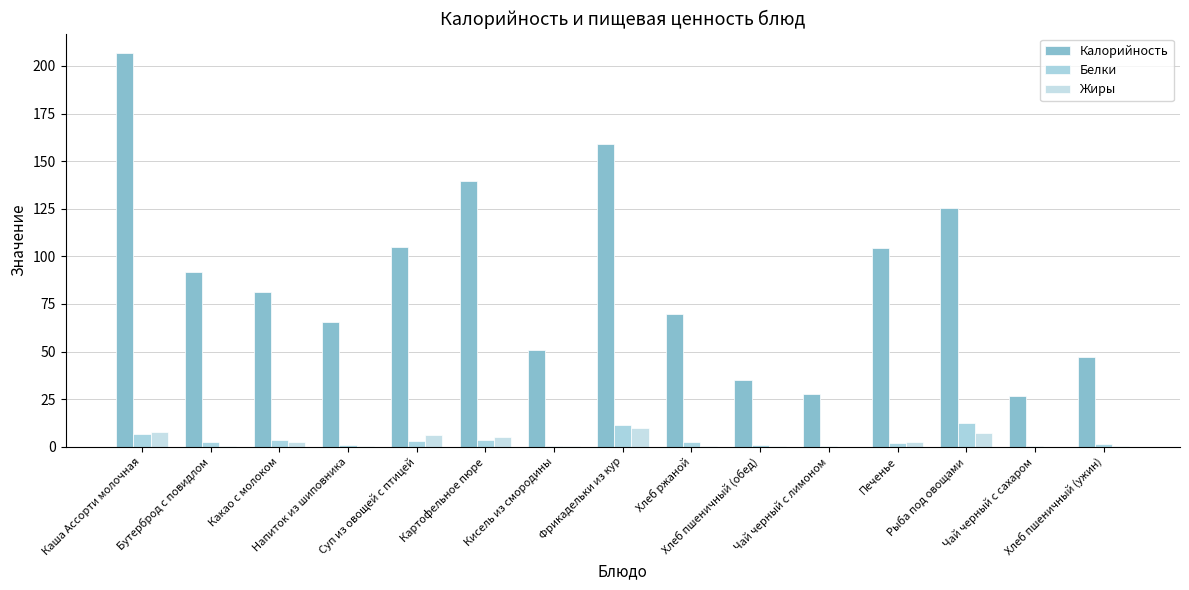

Read the Белки value at Какао с молоком.

3.3